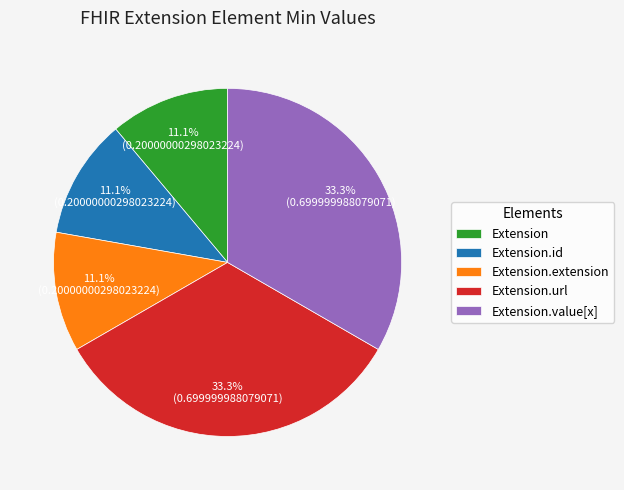

Is Extension.url the majority of the pie?

No